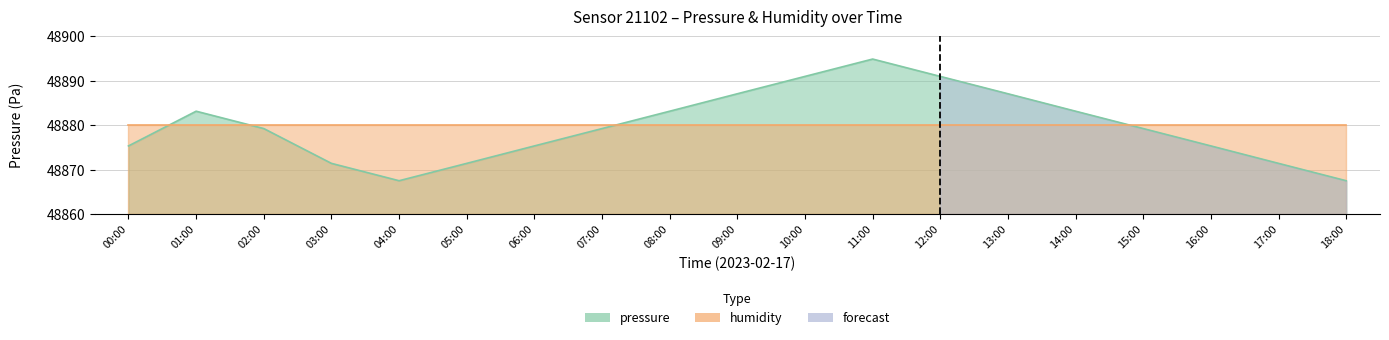

At which category does the data reach its first local peak?

01:00